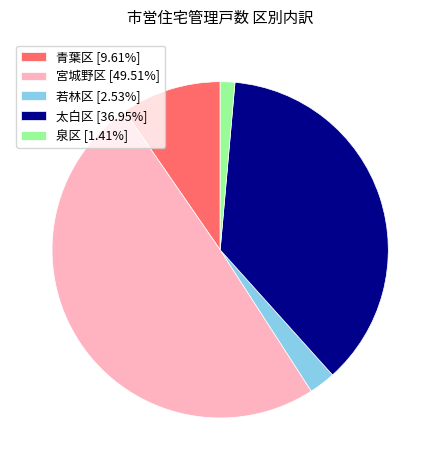

Do 泉区 [1.41%] and 青葉区 [9.61%] together represent more than half of the pie?

No